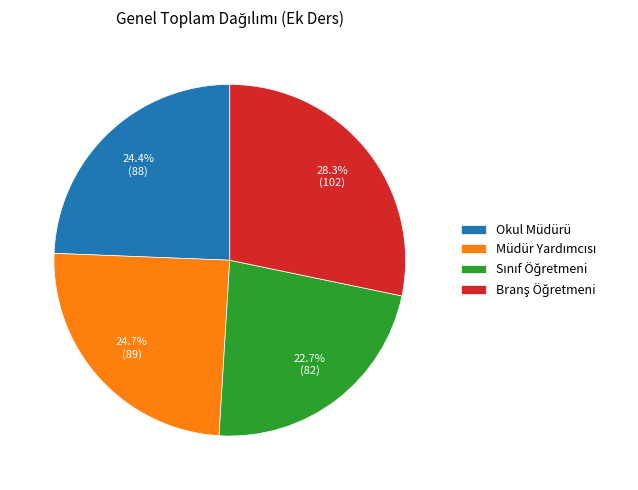

How much of the chart is everything except Okul Müdürü?

75.6%